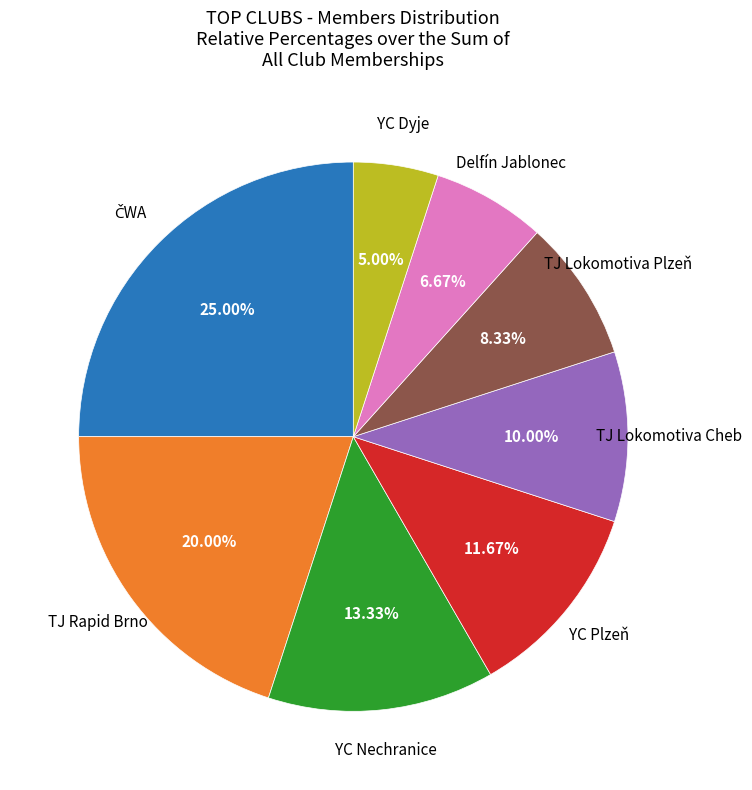

Is there any slice that represents more than half of the pie?

No